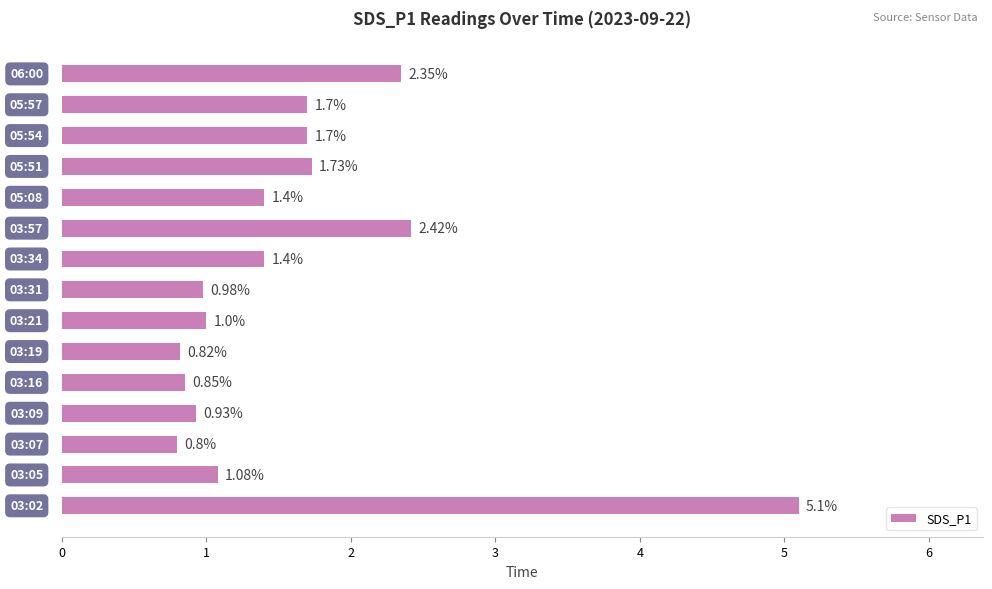

What is the difference between the maximum and second lowest values?

4.3